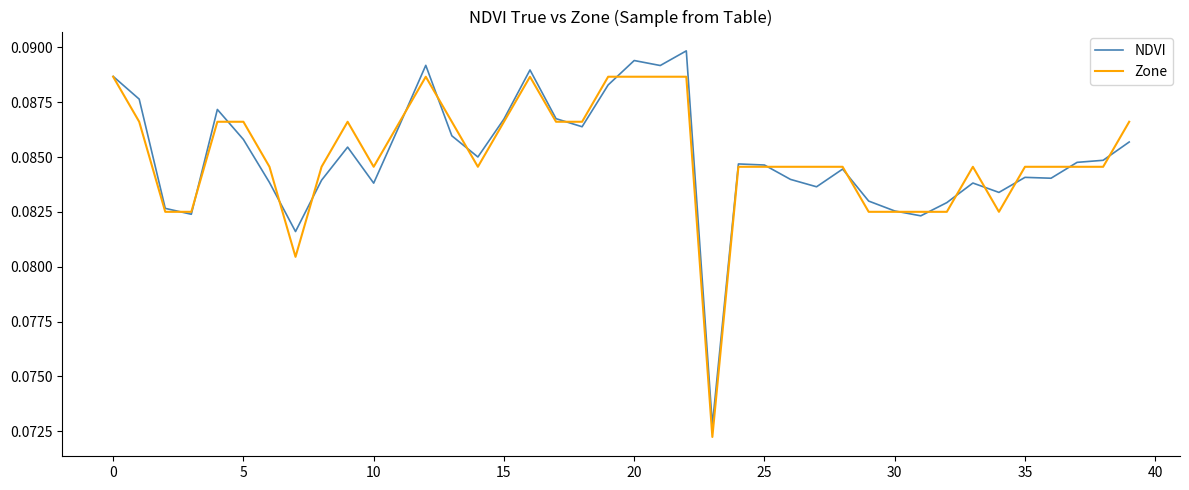

What is the sum of all NDVI values?

3.4